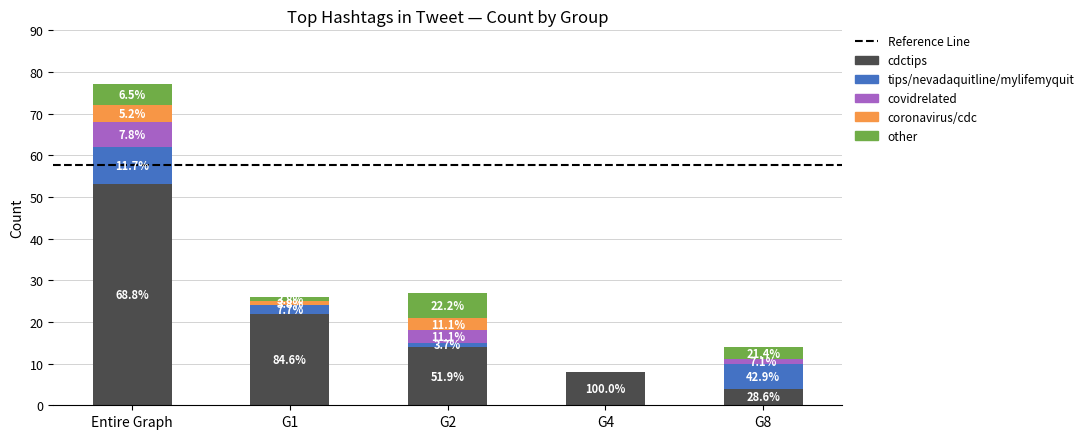

How many series are shown in this chart?

5